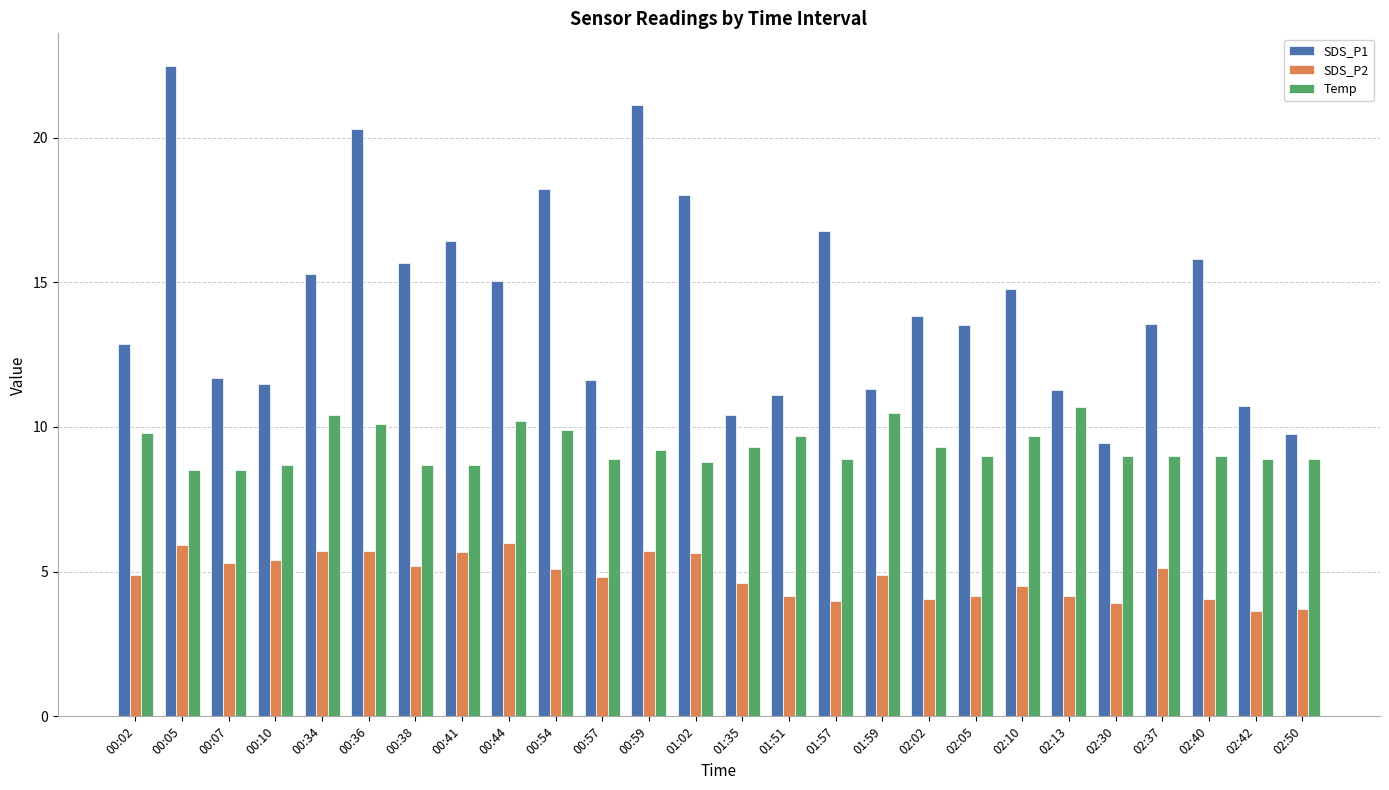

The value of SDS_P1 at 00:57 is 11.6. True or false?

True